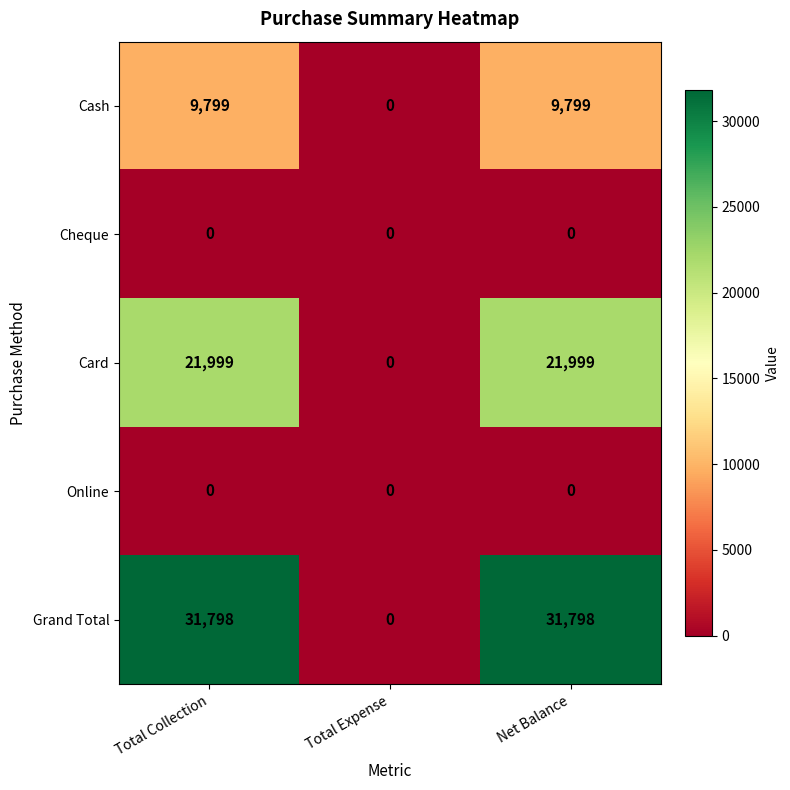

Which series has the widest spread of values?

Grand Total